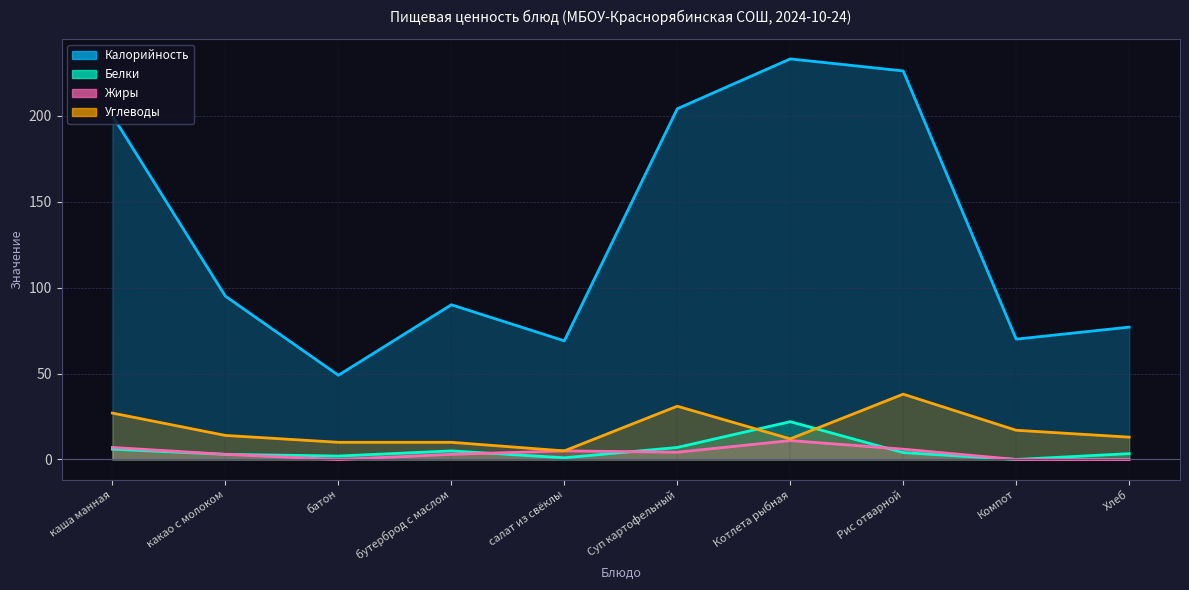

Reading left to right, extract all data points from this chart.

Калорийность: 200.0	95.0	49.0	90.0	69.0	204.0	233.0	226.0	70.0	77.0
Белки: 6.0	3.0	2.0	5.0	1.0	7.0	22.0	4.0	0.0	3.4
Жиры: 7.0	3.0	0.0	3.0	5.0	4.2	11.0	6.0	0.0	0.0
Углеводы: 27.0	14.0	10.0	10.0	5.0	31.0	12.0	38.0	17.0	13.0